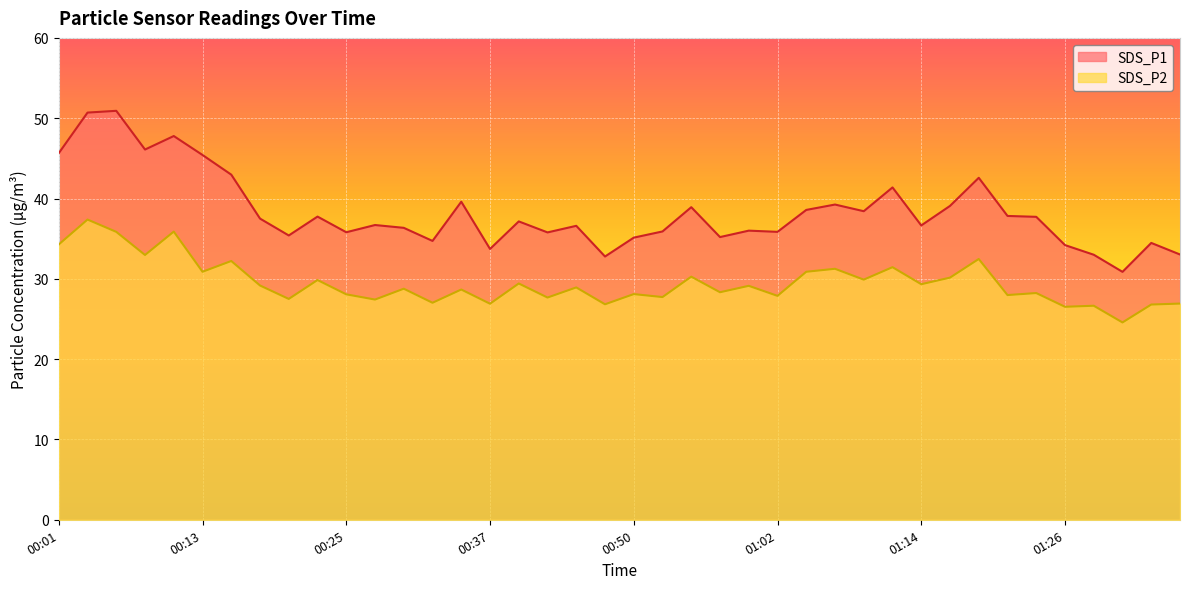

True or false: SDS_P2 has a value of 18.6 at 01:34.

False